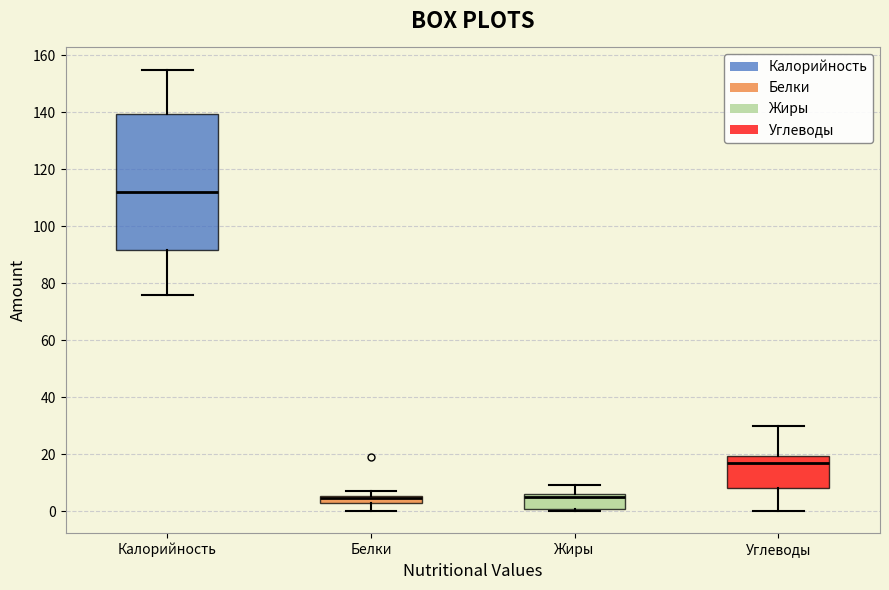

Where is the upper edge of the box for Жиры on the y-axis? The values are not printed on the chart, so give them approximately, as read against the axis.

6